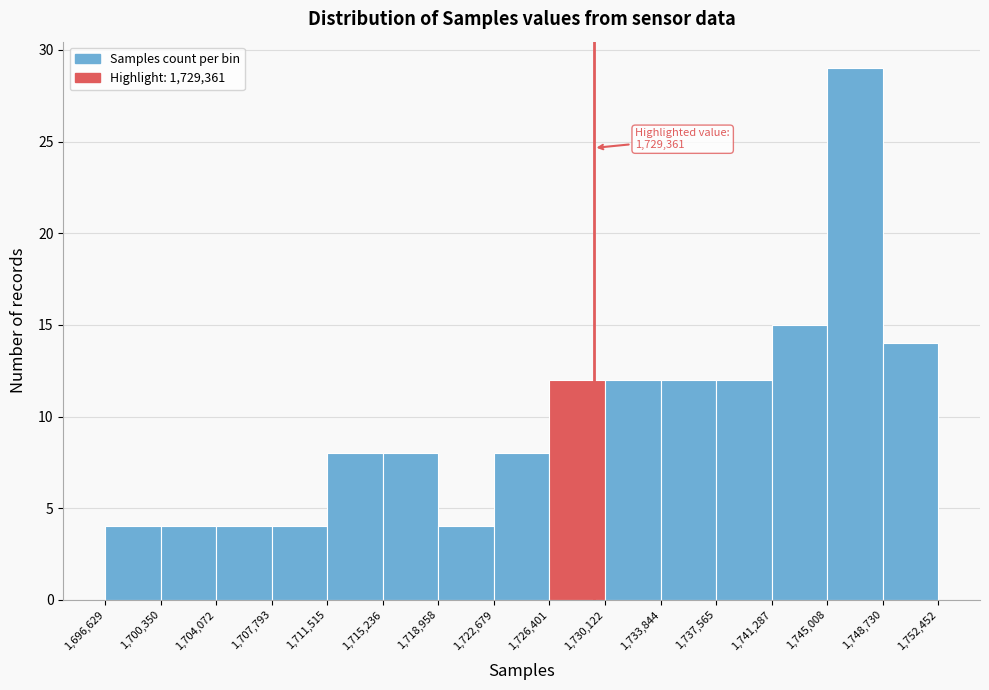

Which range on the x-axis has the tallest bar?

1,745,008 to 1,748,730